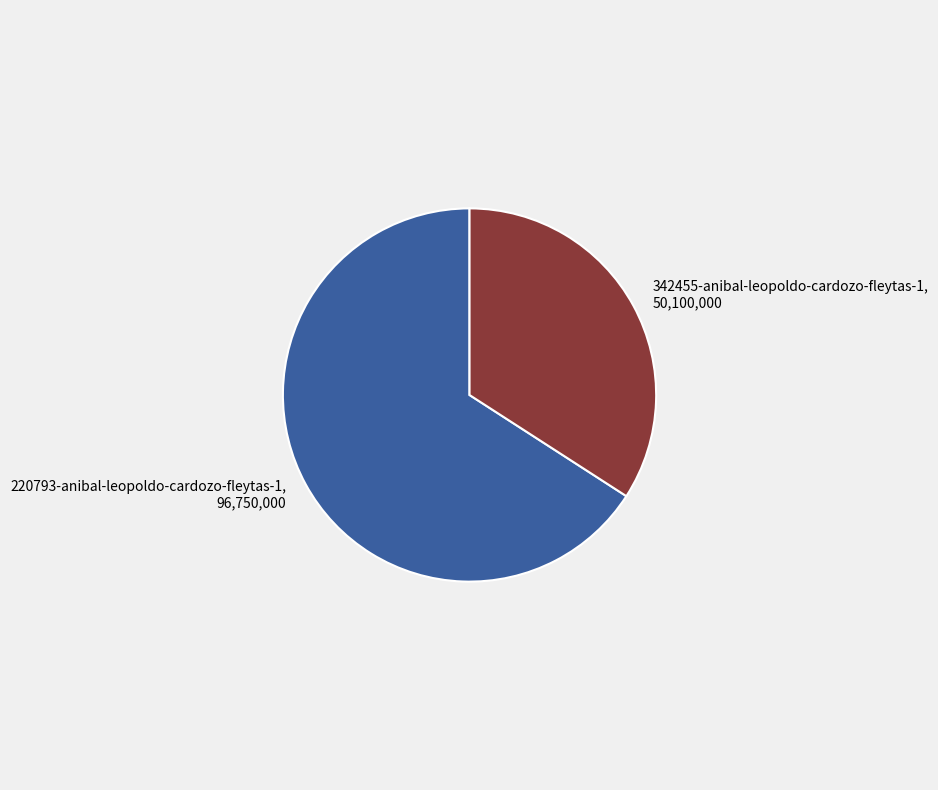

Rank the categories by value from lowest to highest.

342455-anibal-leopoldo-cardozo-fleytas-1, 220793-anibal-leopoldo-cardozo-fleytas-1